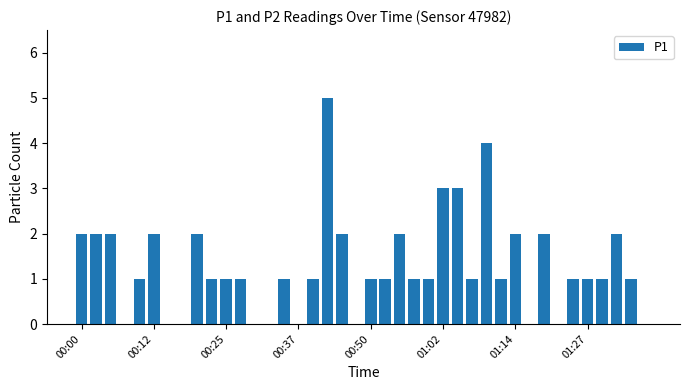

What is the sum of all values?

51